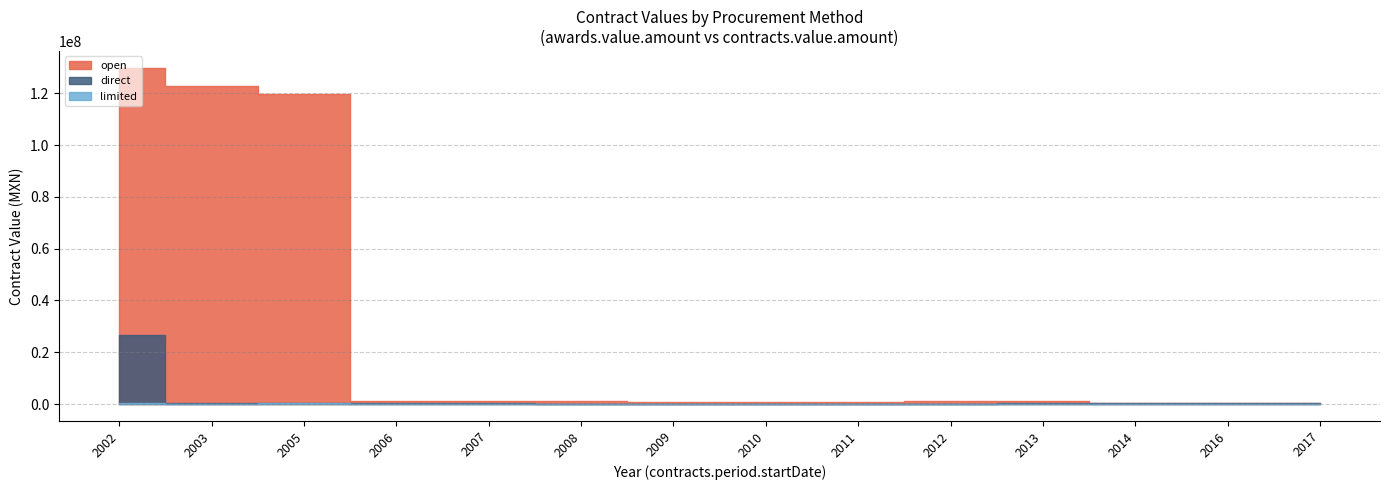

What is the greatest value displayed?

129810000.0